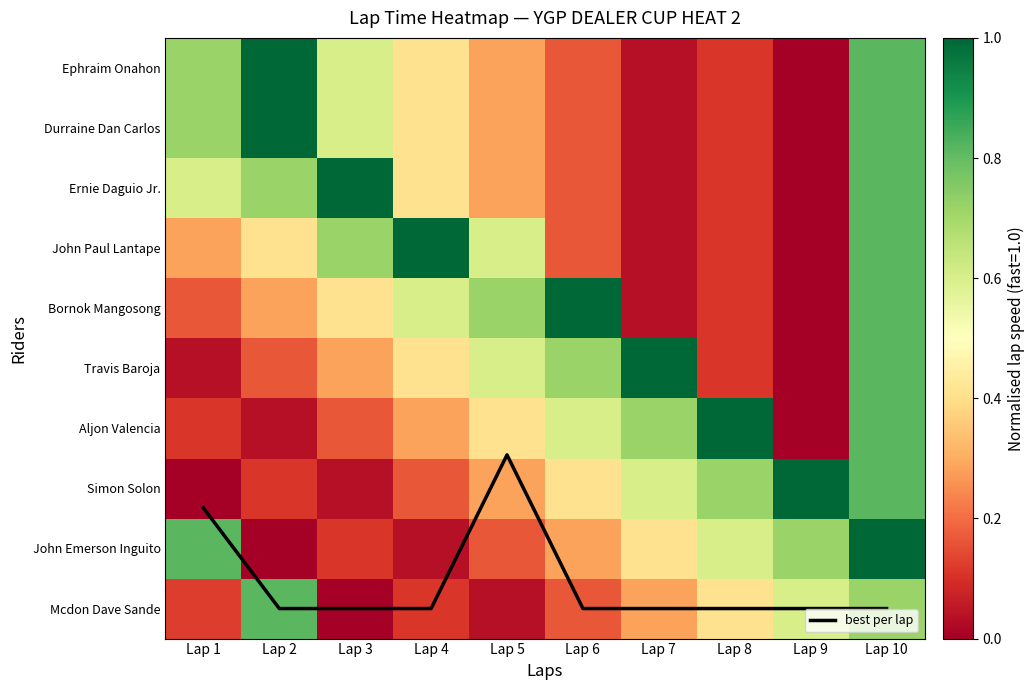

True or false: Aljon Valencia has a value of 0.1 at Lap 3.

False